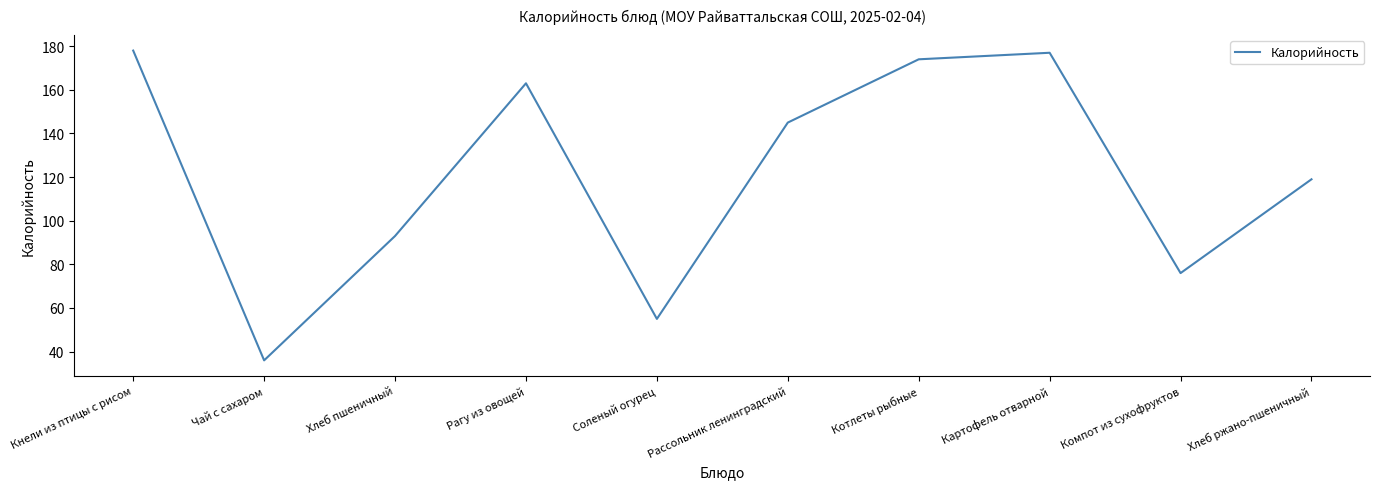

What value does the data have at Компот из сухофруктов, to the nearest 5?

75